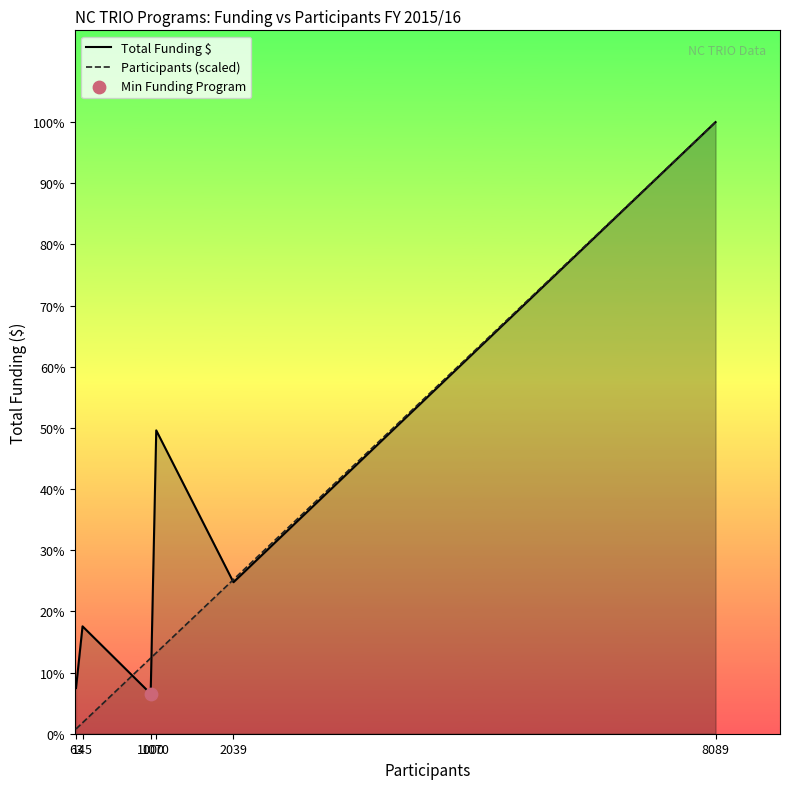

At which category is the sum across all series the highest?

8089